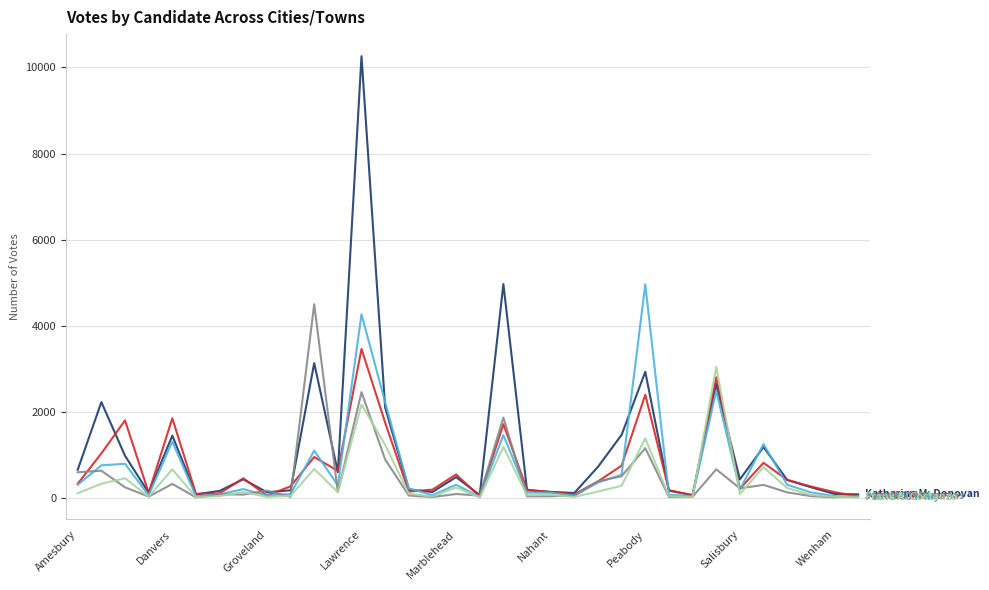

How many categories are shown in the chart?

34